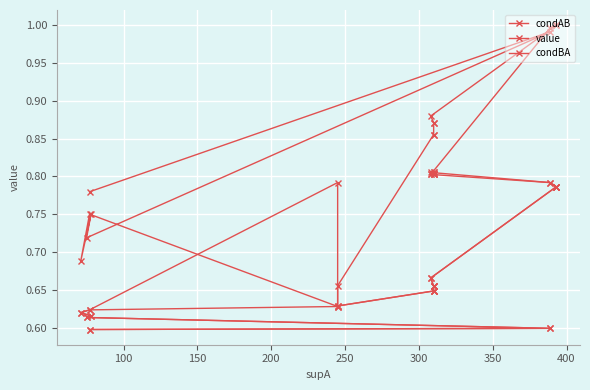

Where is the first local maximum for condAB?

150